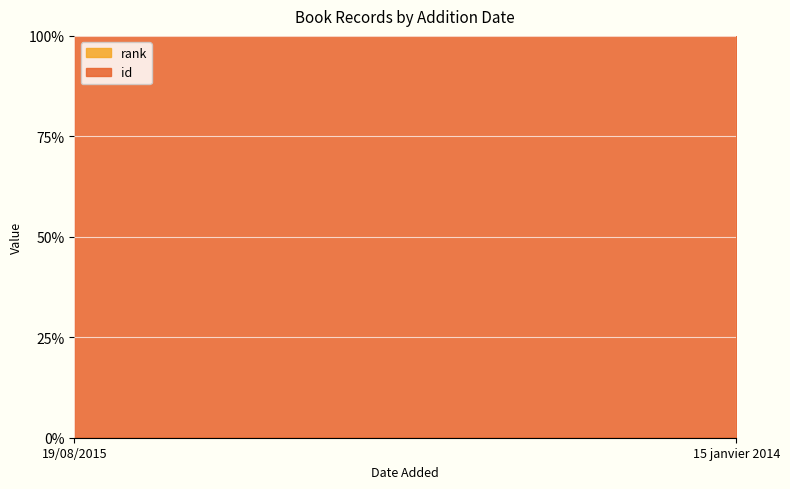

What is the sum of all rank values?

2